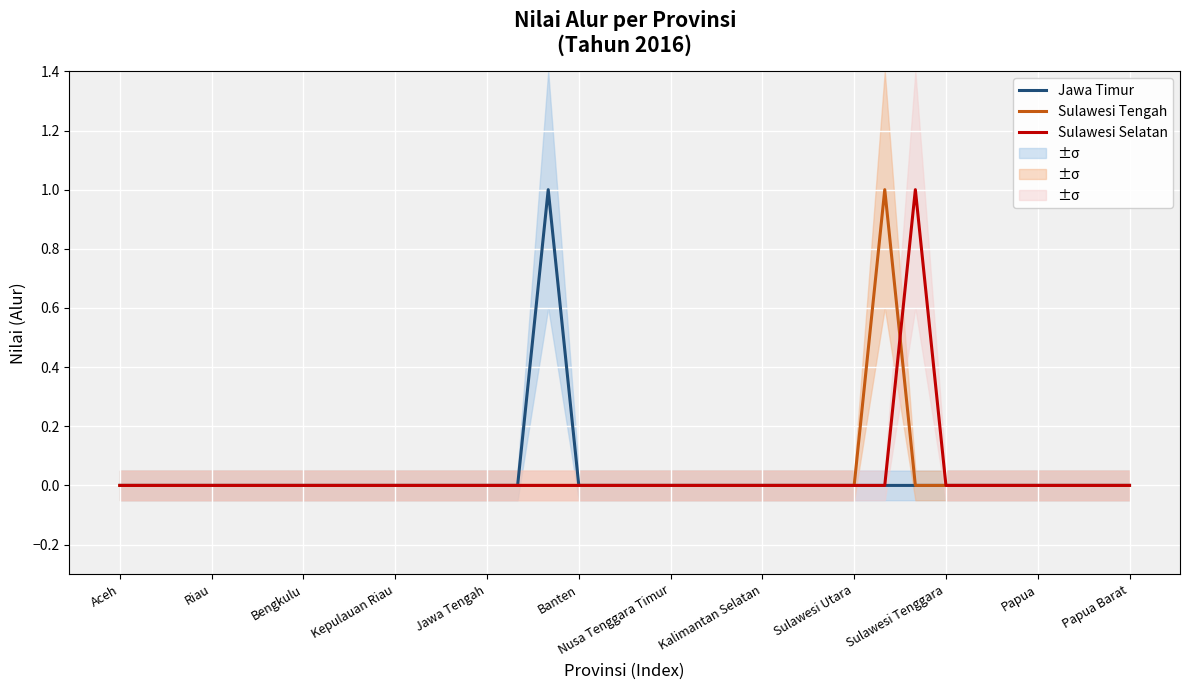

The value of Sulawesi Selatan at Banten is 0. True or false?

True